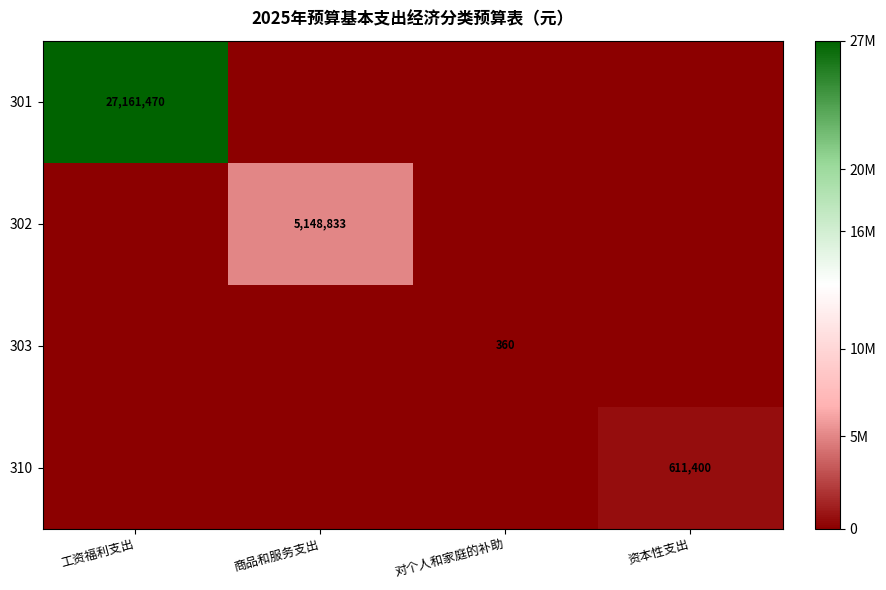

The value of 302 at 商品和服务支出 is 6773002. True or false?

False